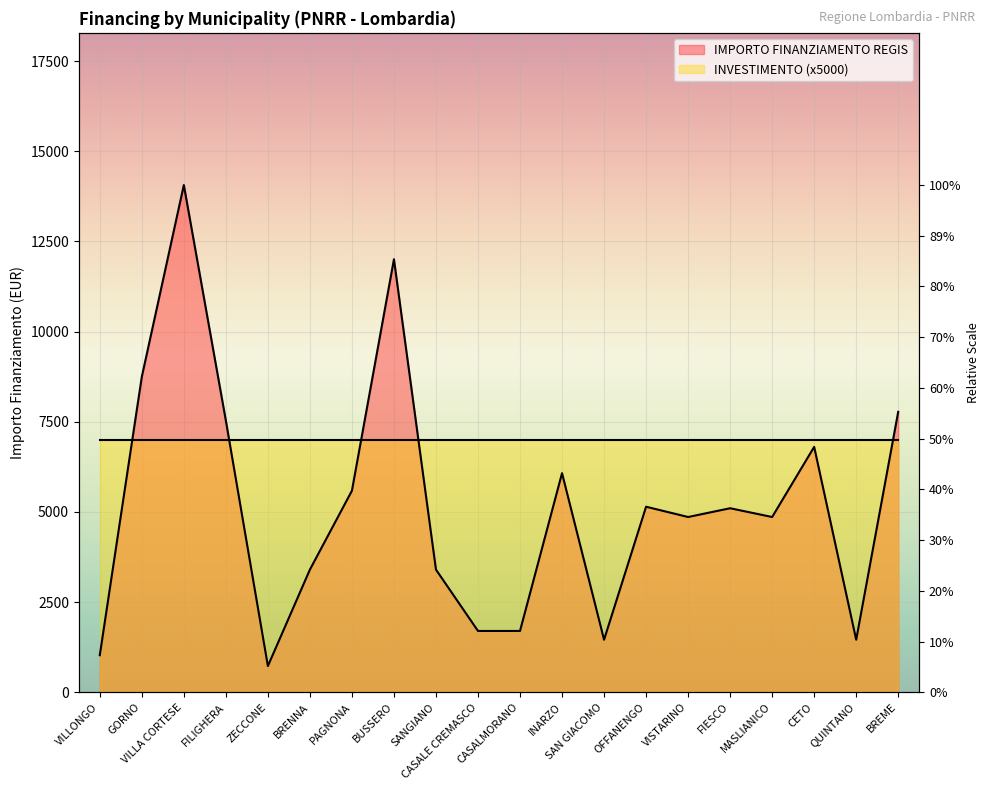

Is it true that the value at MASLIANICO is 4860?

True